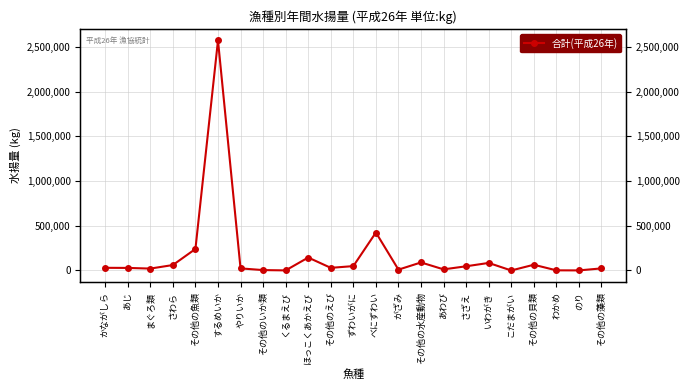

Rank the categories by value from highest to lowest.

するめいか, べにずわい, その他の魚類, ほっこくあかえび, その他の水産動物, いわがき, その他の貝類, さわら, ずわいがに, さざえ, かながしら, その他のえび, あじ, やりいか, その他の藻類, まぐろ類, あわび, がざみ, その他のいか類, わかめ, くるまえび, のり, こだまがい